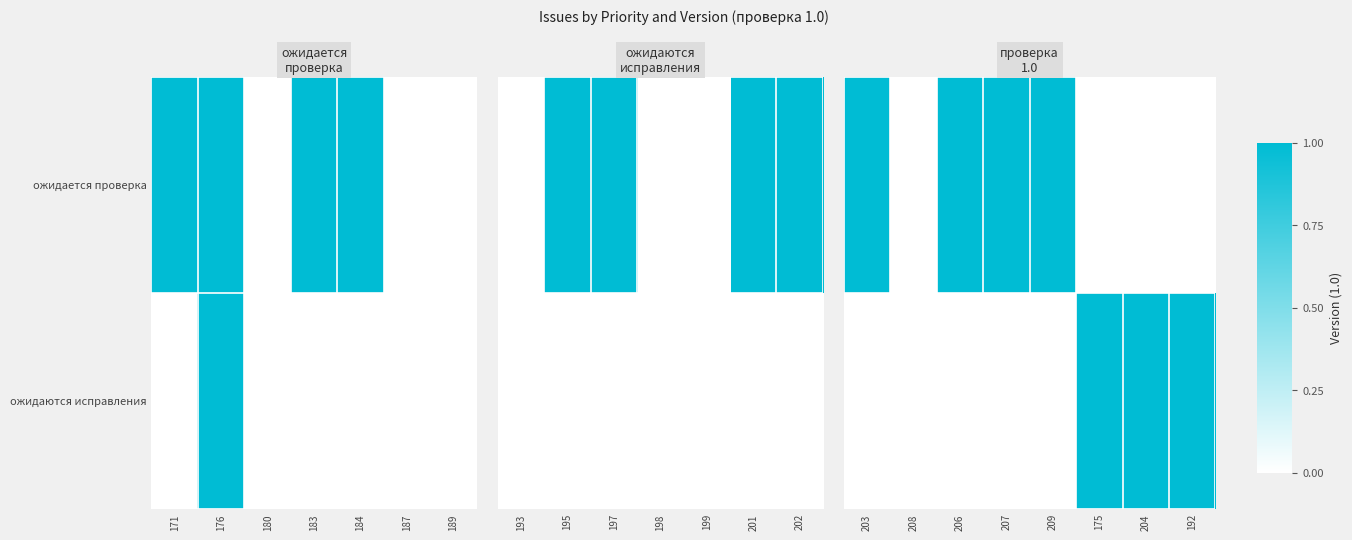

At 203, list the series in order from largest to smallest.

ожидается проверка, ожидаются исправления